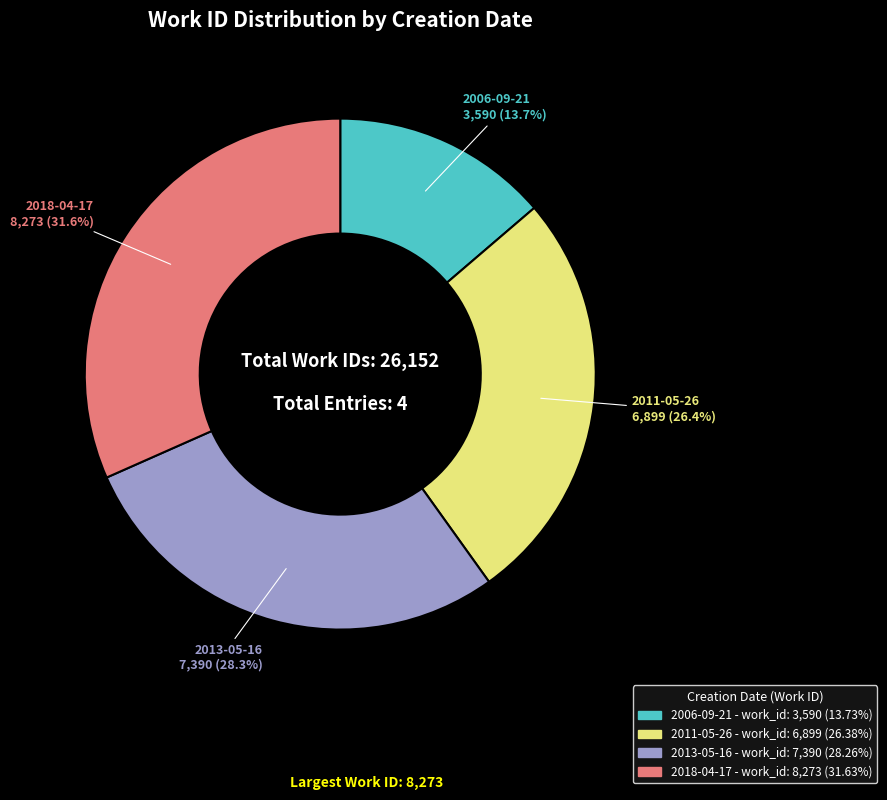

How many segments does this pie chart have?

4